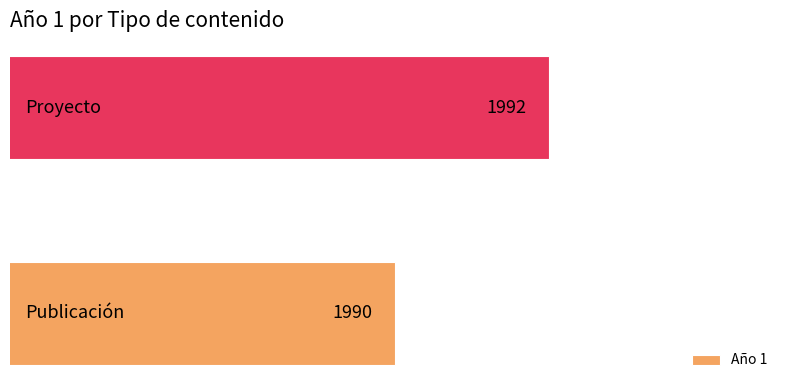

What is the greatest value displayed?

1992